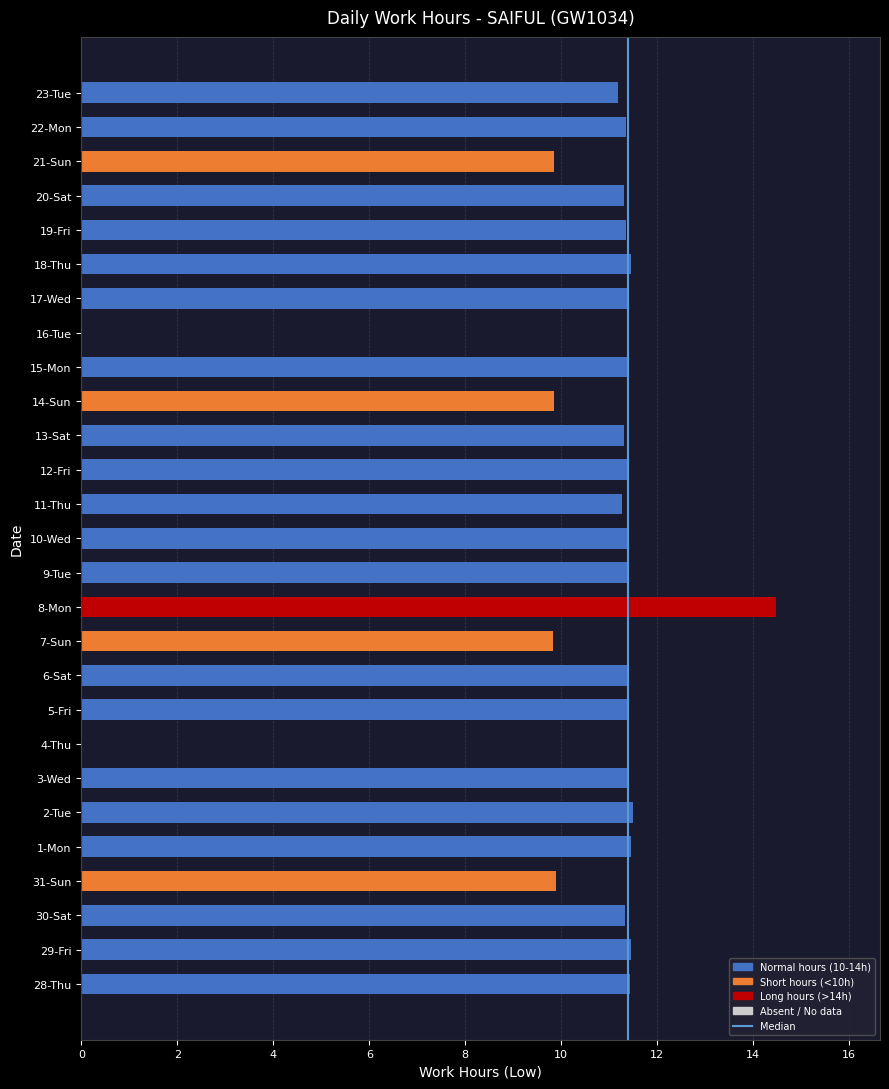

Are the bars horizontal?

Yes